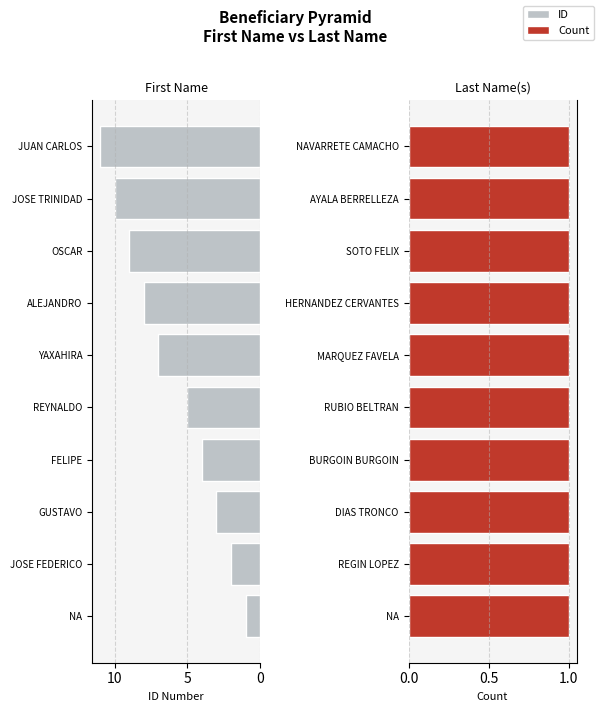

Are the bars horizontal?

Yes